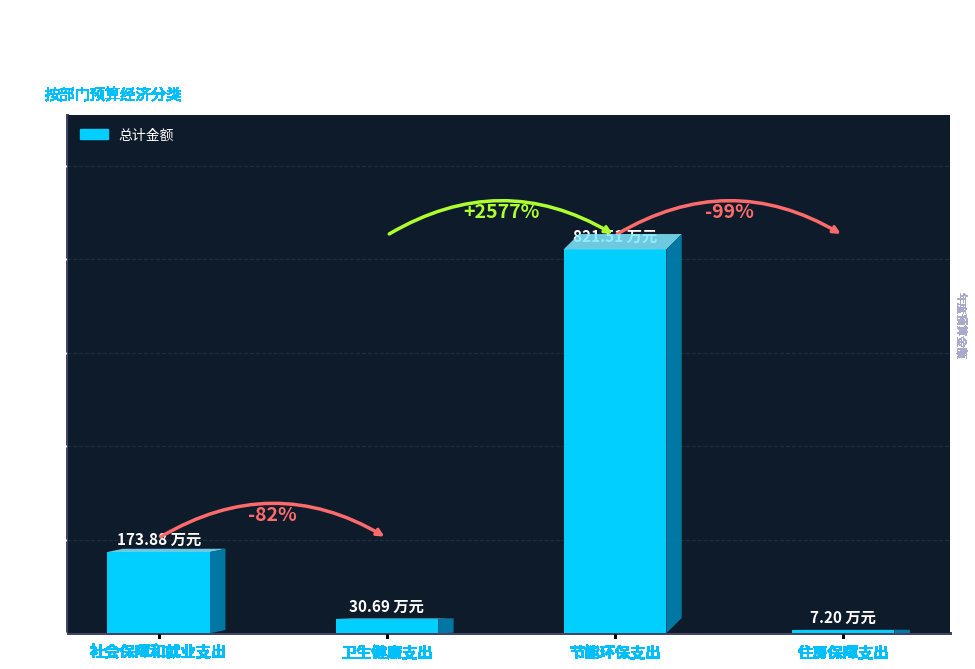

Where is the data nearest to the value 414?

社会保障和就业支出